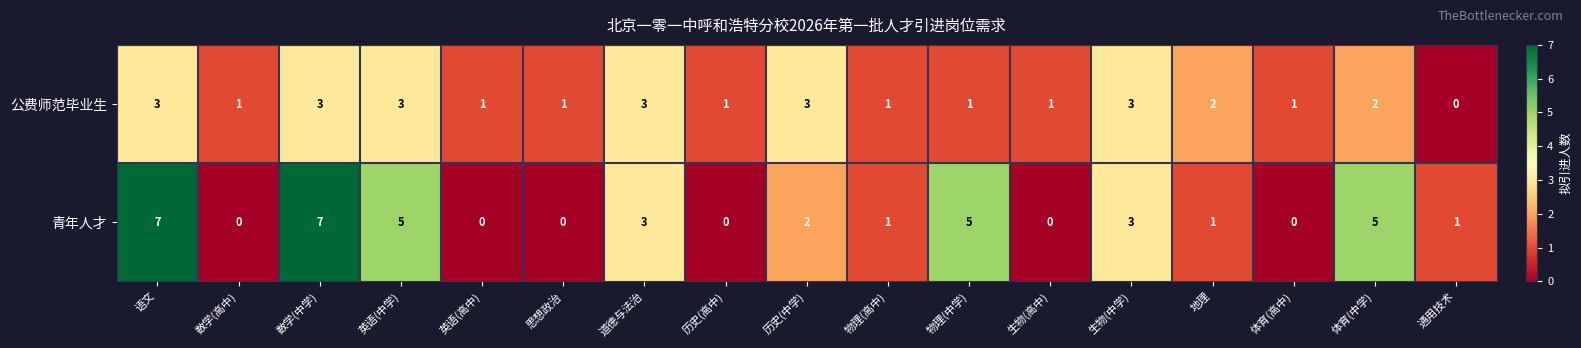

Is the value of 公费师范毕业生 at 道德与法治 greater than the value of 青年人才 at 体育(中学)?

No